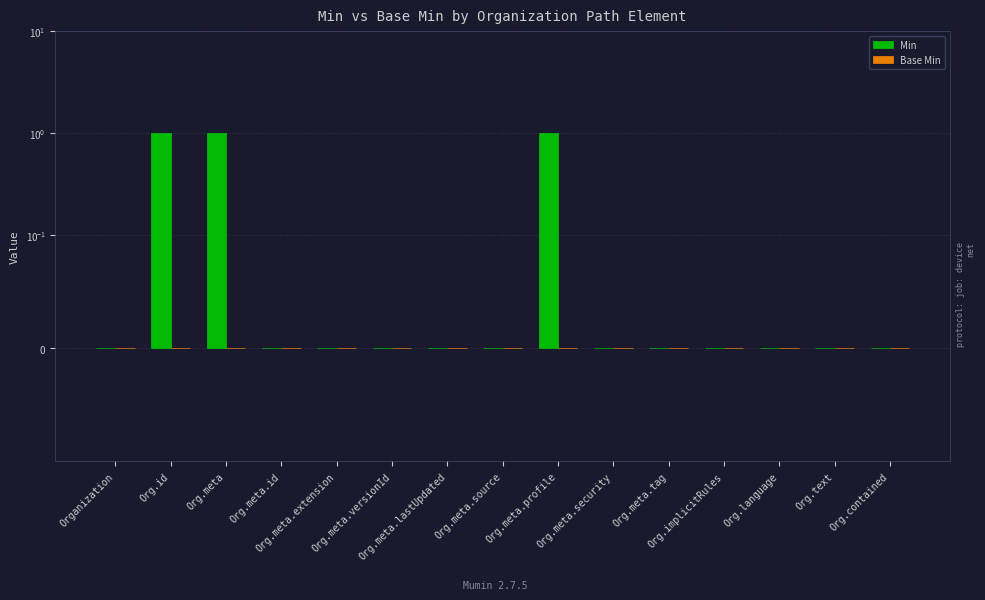

What is the difference between the second highest and second lowest values in the Min series?

1